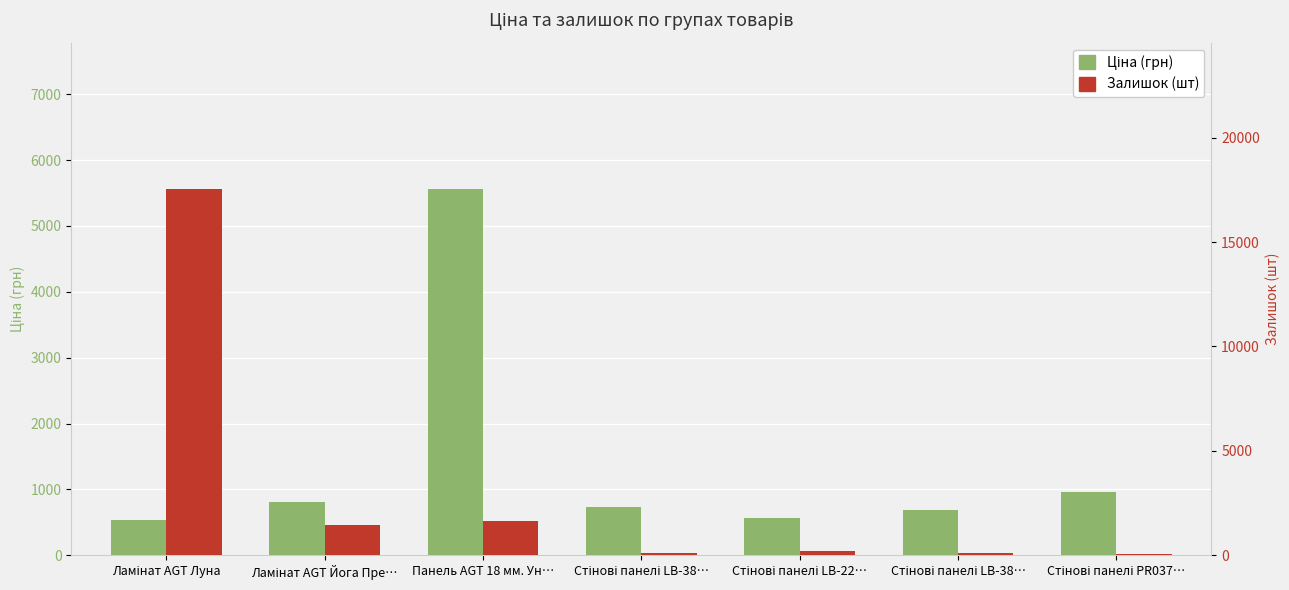

What is the label of the 6th bar from the right?

Ламінат AGT Йога Пре…